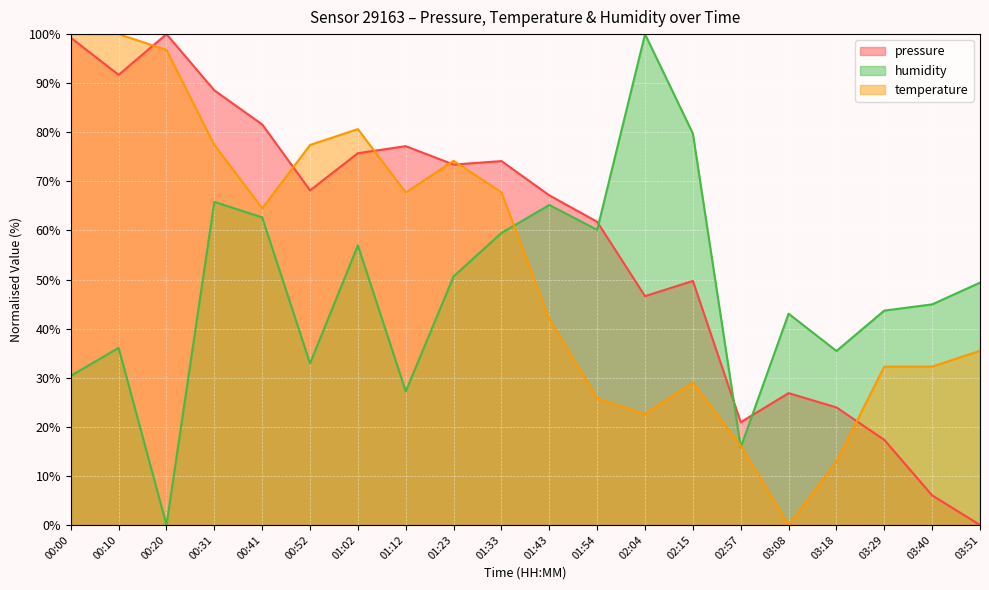

The value of temperature at 02:04 is 11.0. True or false?

False